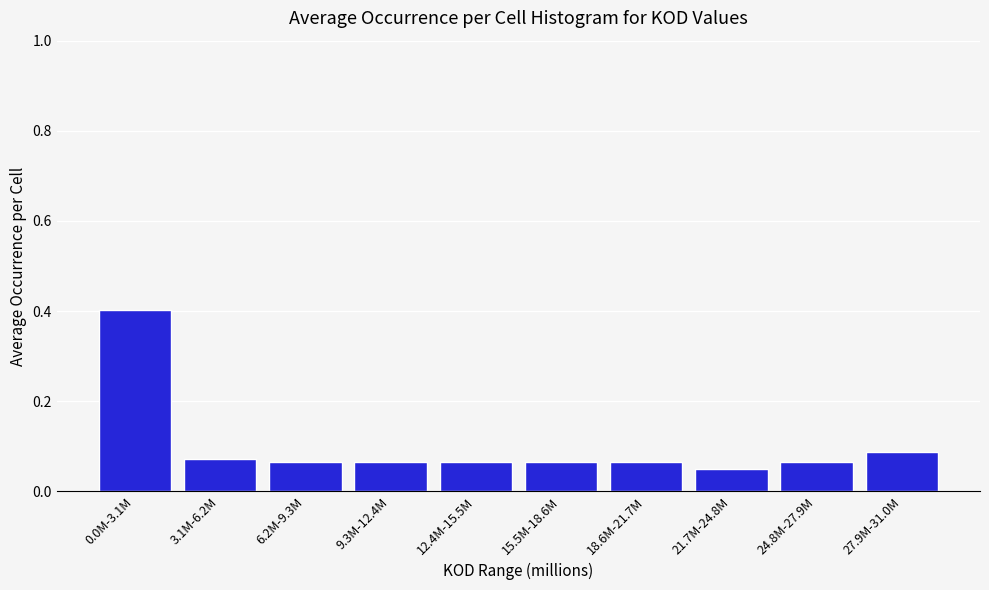

What is the change in value from 0.0M-3.1M to 15.5M-18.6M?

-0.3